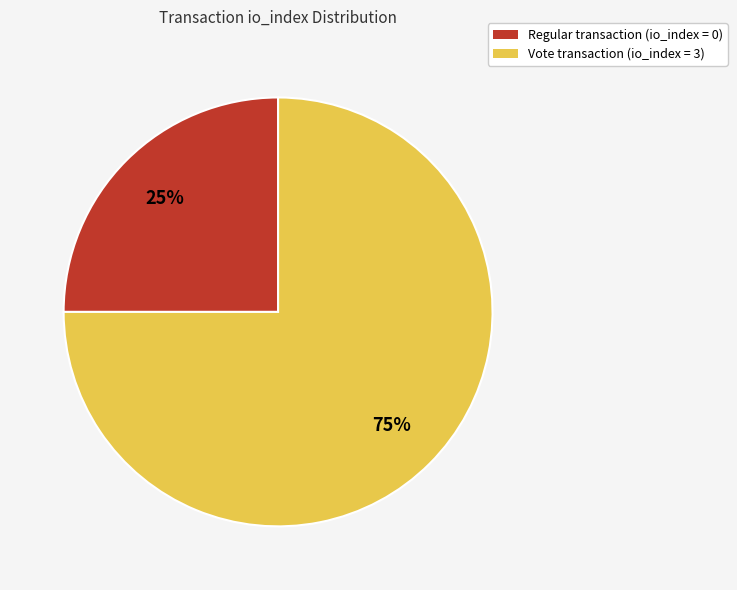

Count the number of slices in the pie.

2